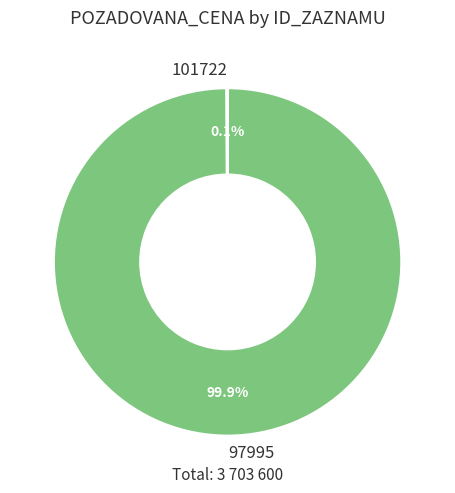

What portion of the pie excludes 97995?

0.1%